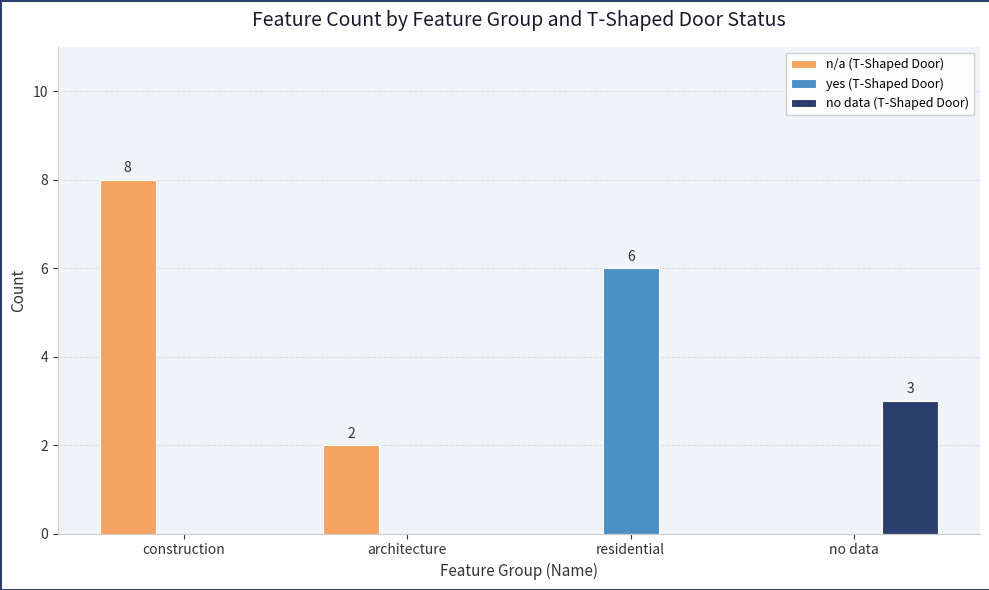

Reading left to right, extract all data points from this chart.

n/a (T-Shaped Door): 8	2	0	0
yes (T-Shaped Door): 0	0	6	0
no data (T-Shaped Door): 0	0	0	3